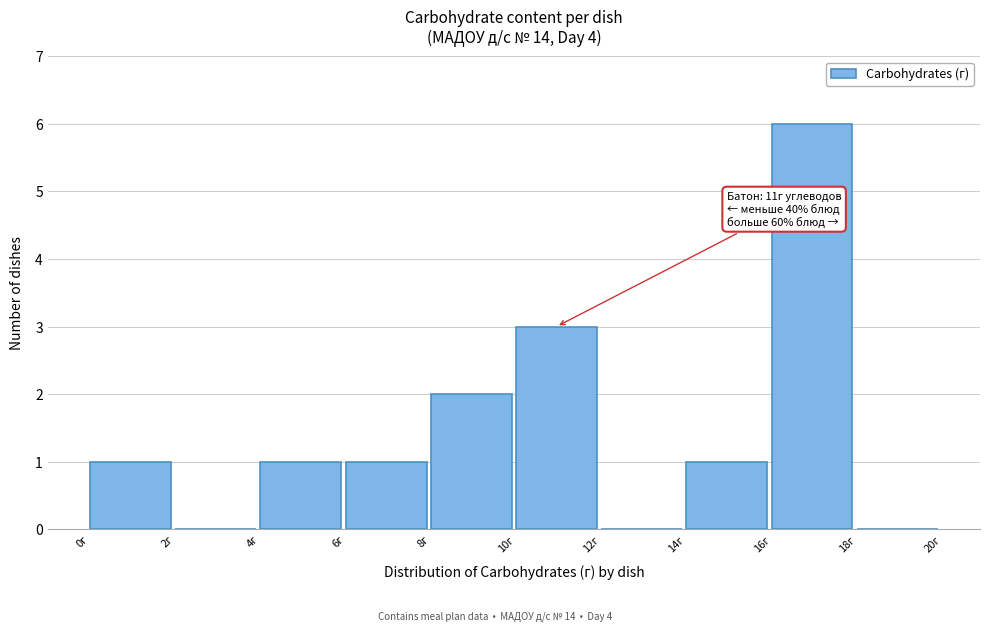

Over which range of the x-axis is the bar tallest?

16 to 18